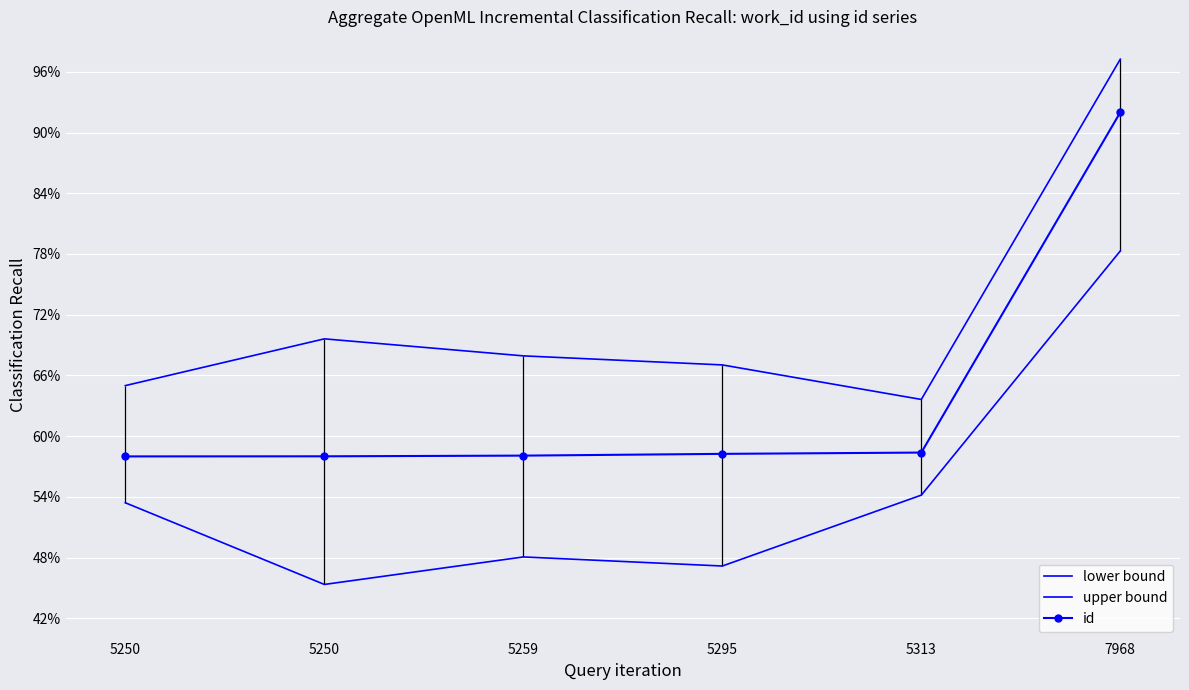

List the series in order of their peak value, highest first.

upper bound, id, lower bound